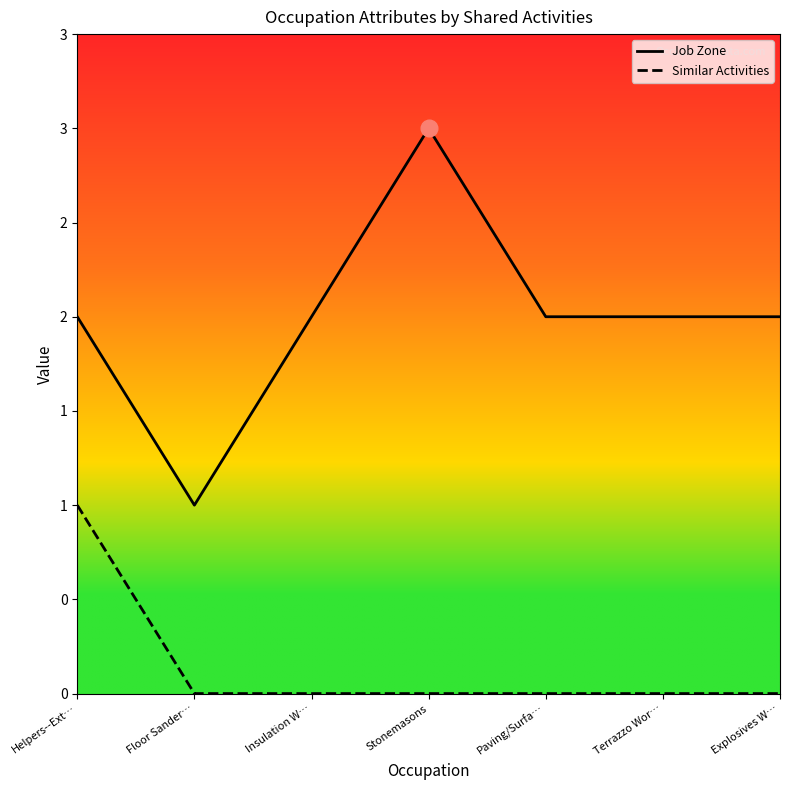

True or false: Job Zone and Similar Activities cross at least once.

False